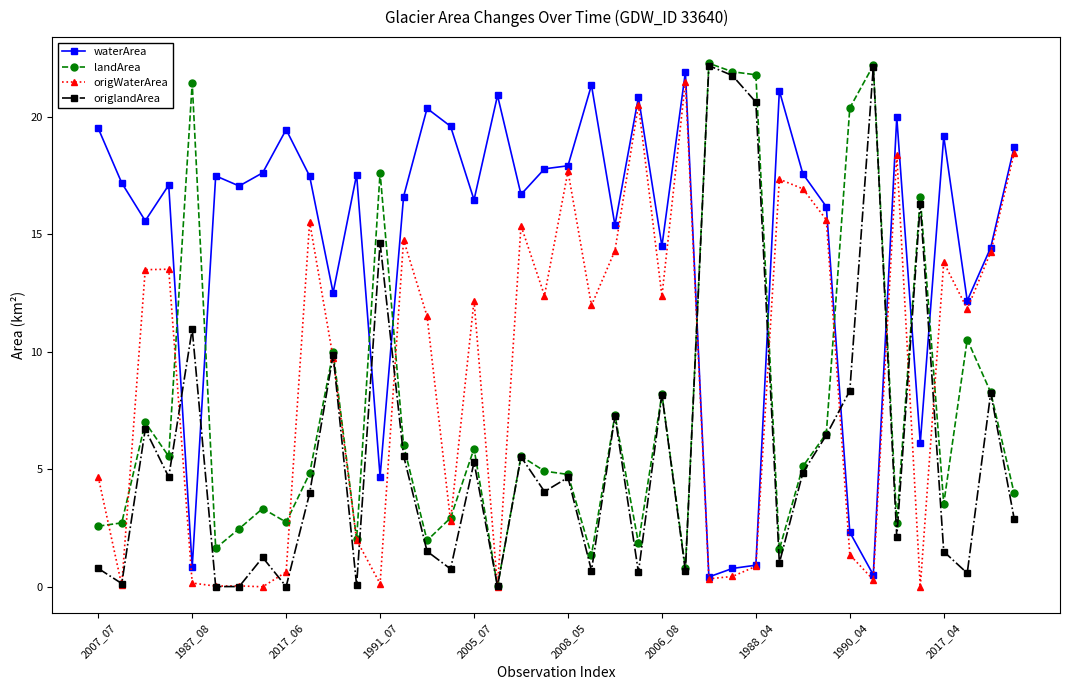

Rank the series by their average value, from lowest to highest.

origlandArea, landArea, origWaterArea, waterArea